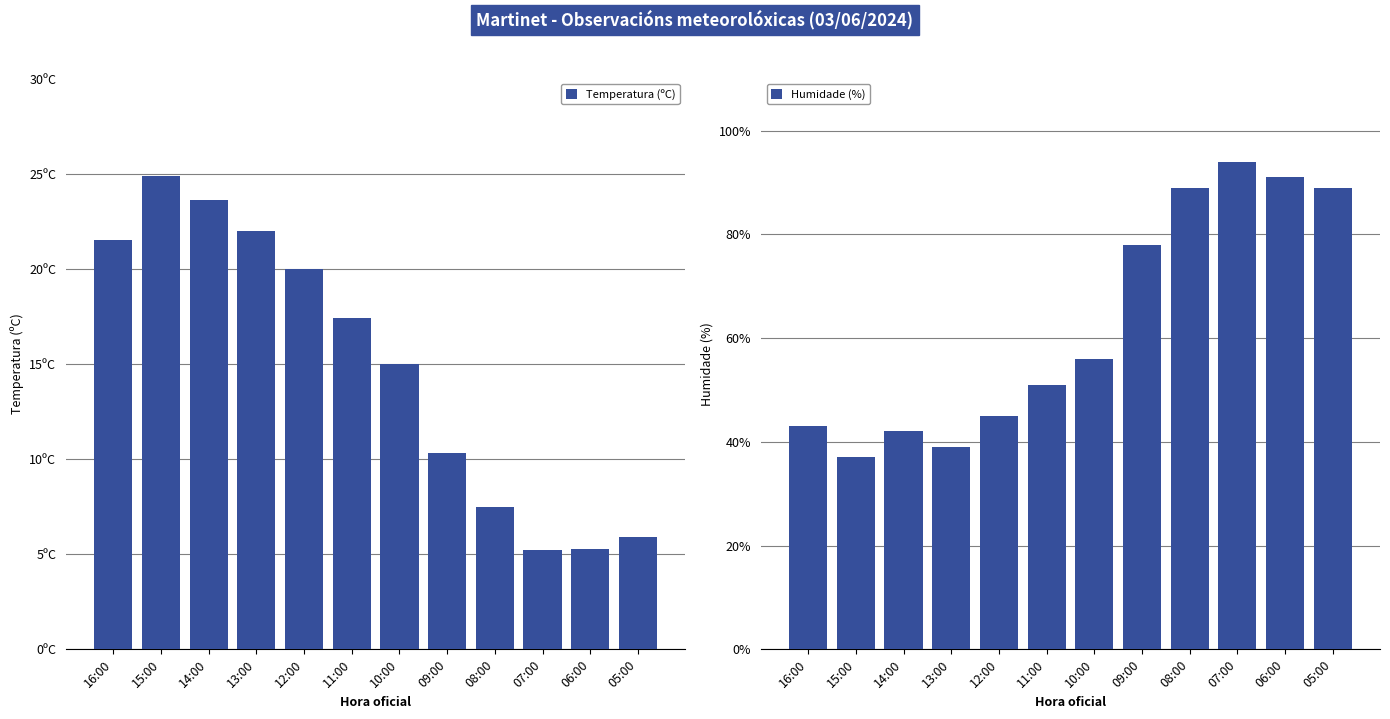

Reading left to right, extract all data points from this chart.

Temperatura (ºC): 16:00=21.5	15:00=24.9	14:00=23.6	13:00=22.0	12:00=20.0	11:00=17.4	10:00=15.0	09:00=10.3	08:00=7.5	07:00=5.2	06:00=5.3	05:00=5.9
Humidade (%): 16:00=43.0	15:00=37.0	14:00=42.0	13:00=39.0	12:00=45.0	11:00=51.0	10:00=56.0	09:00=78.0	08:00=89.0	07:00=94.0	06:00=91.0	05:00=89.0